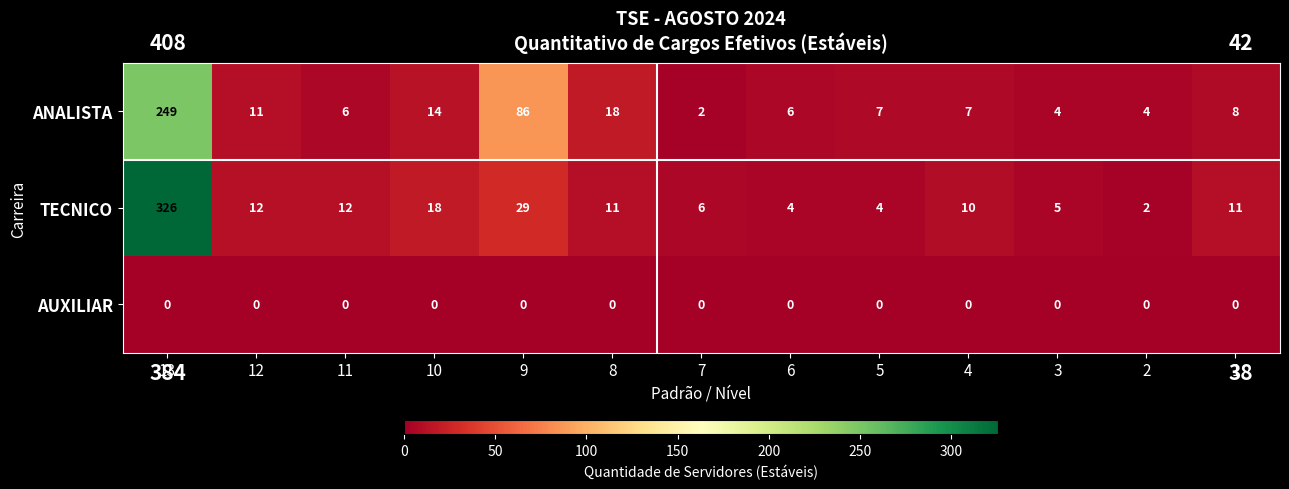

What is the highest value of the TECNICO series?

326